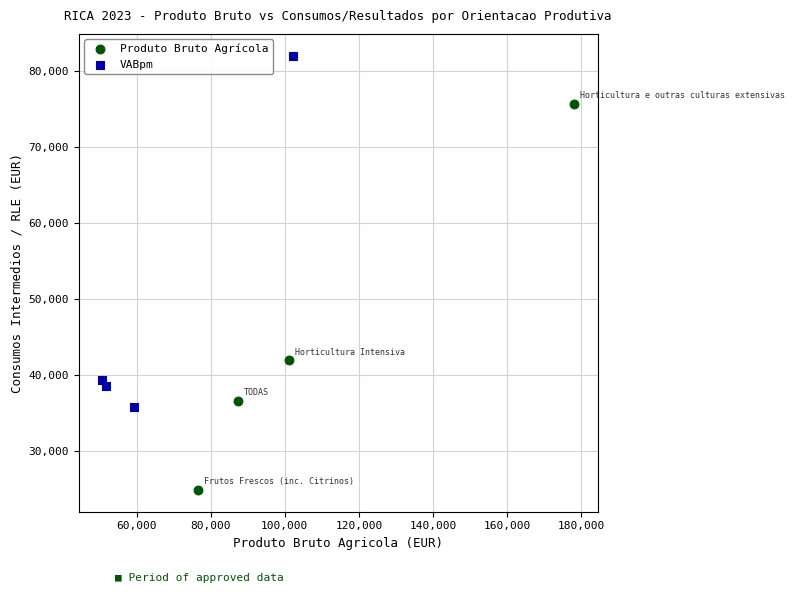

Which series contains the lowest Y value?

Produto Bruto Agrícola